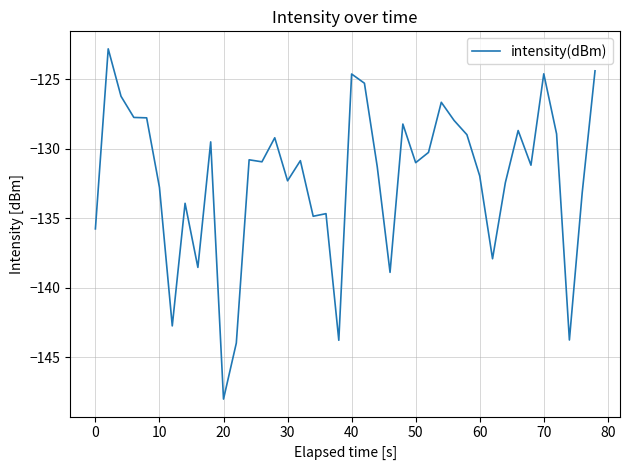

How many series are shown in this chart?

1